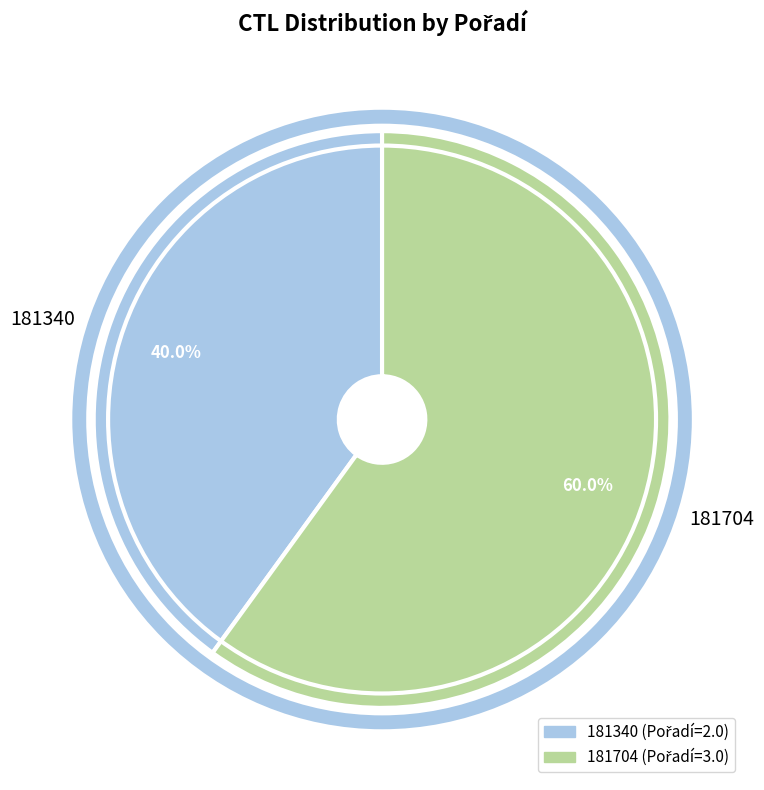

What is the smallest slice in the pie chart?

181340